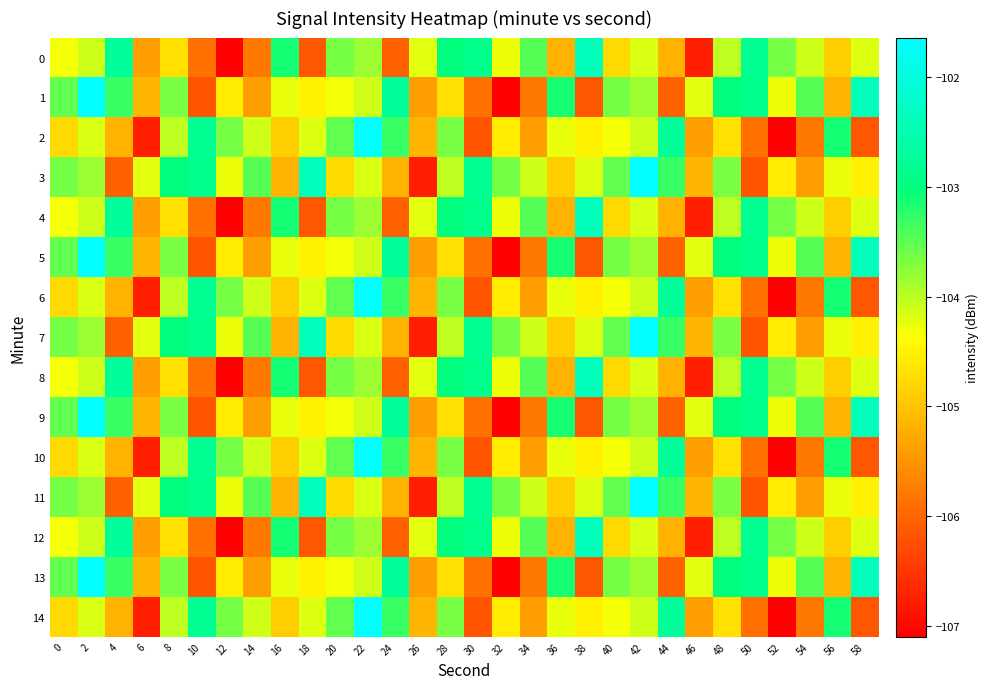

Which series has the widest spread of values?

1